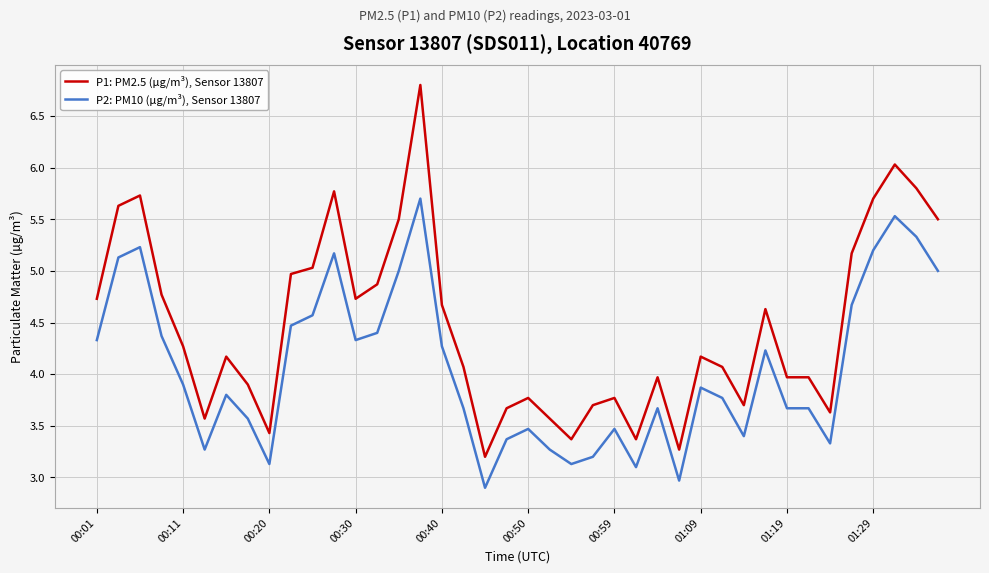

How many lines are shown in the chart?

2